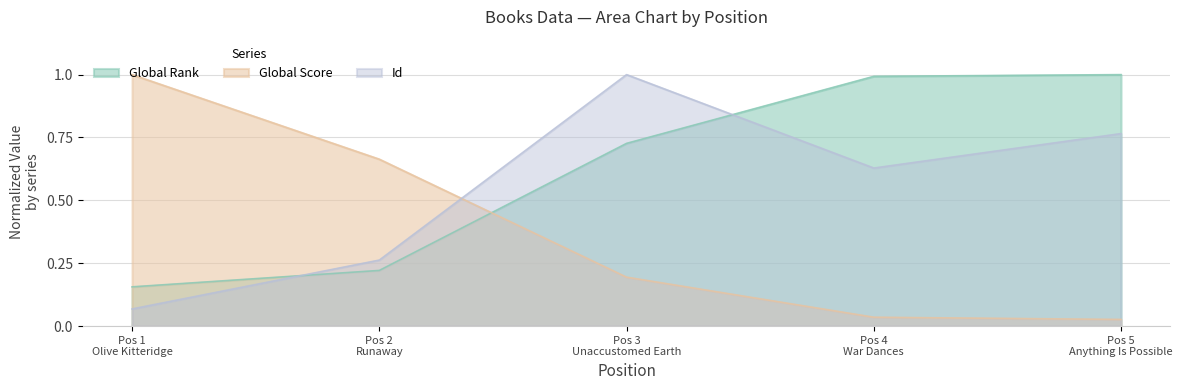

Rank the series by their maximum value, from lowest to highest.

Global Rank, Global Score, Id